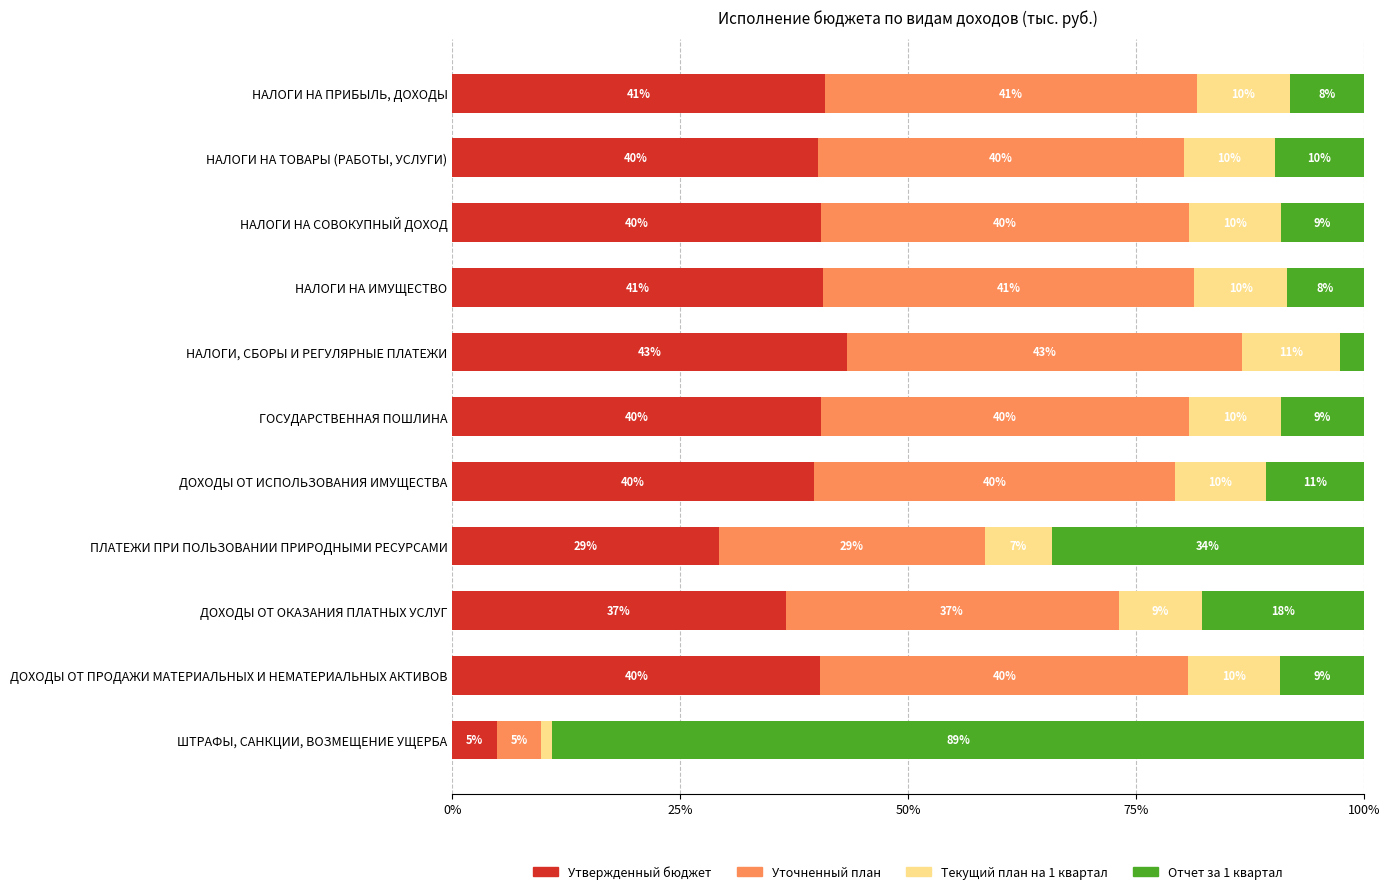

What is the total value across all series at ШТРАФЫ, САНКЦИИ, ВОЗМЕЩЕНИЕ УЩЕРБА?

100.0